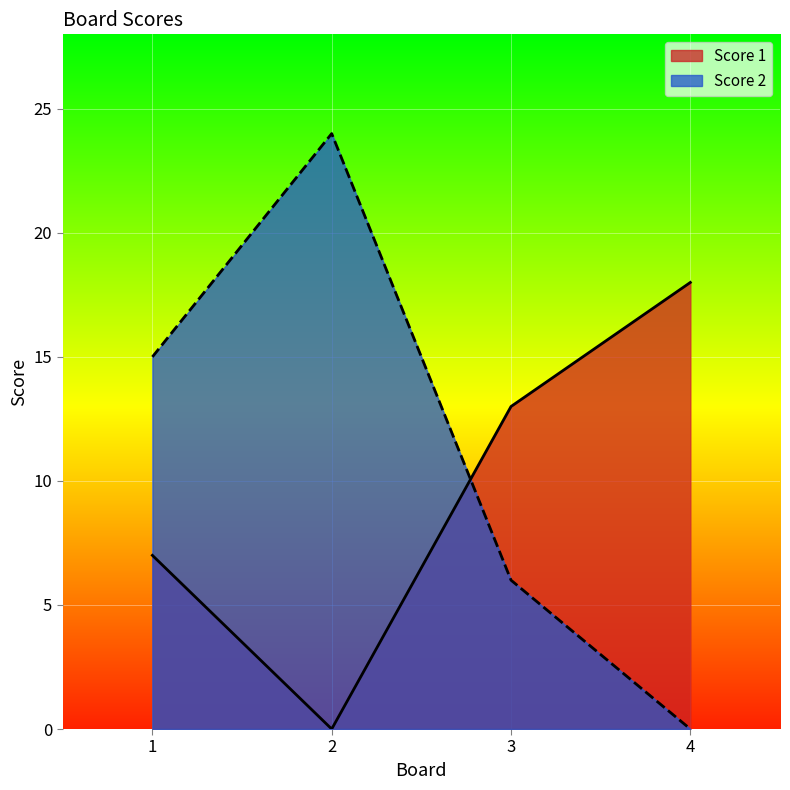

Which series has the largest total across all categories?

Score 2